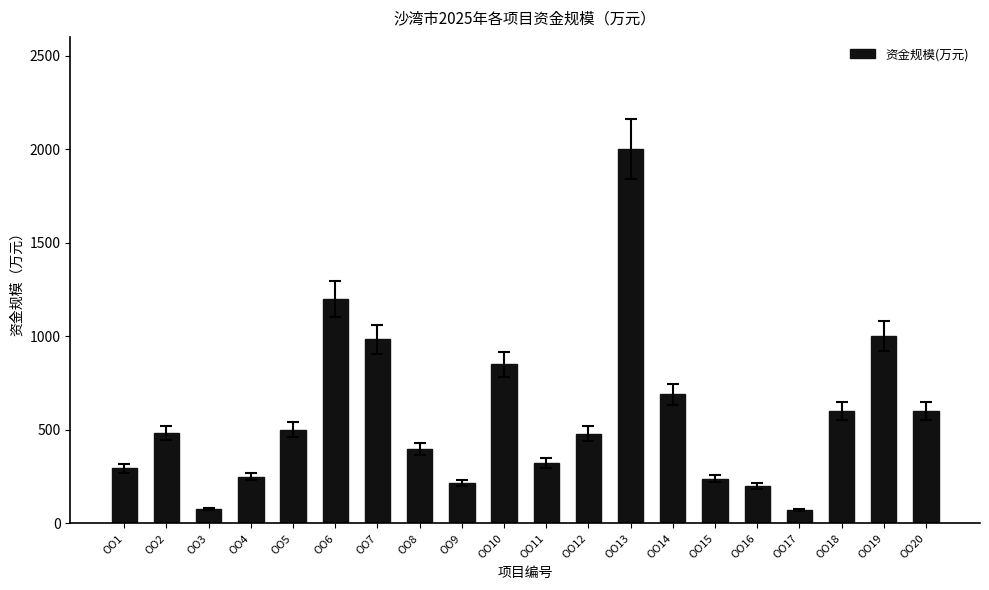

What is the difference between the values at OO9 and OO6?

985.0